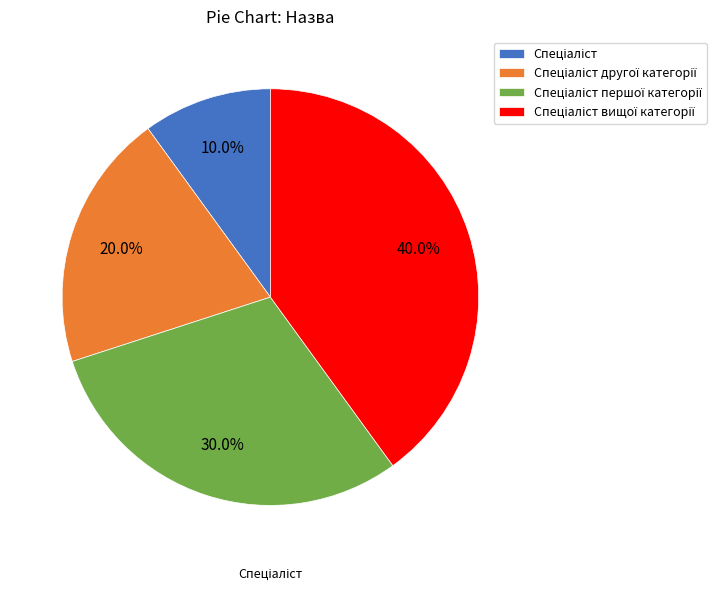

Is there any slice that represents more than half of the pie?

No